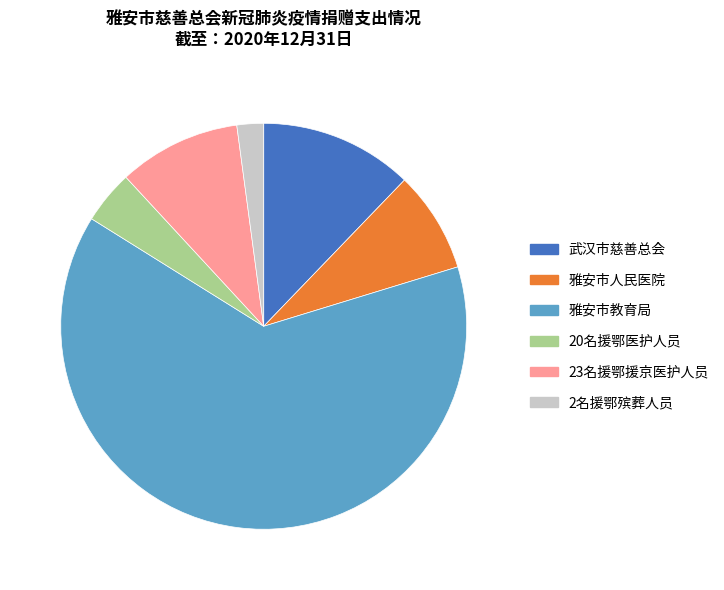

How many slices are in this pie chart?

6